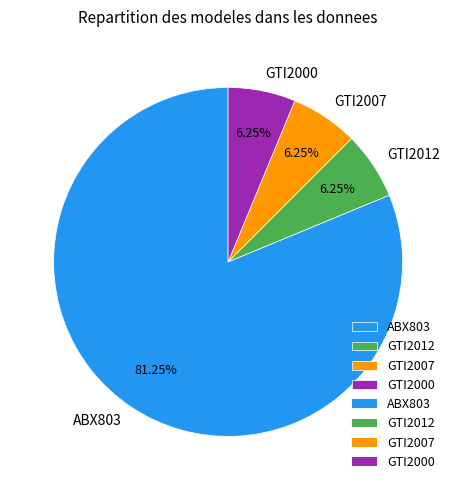

Count the number of slices in the pie.

4